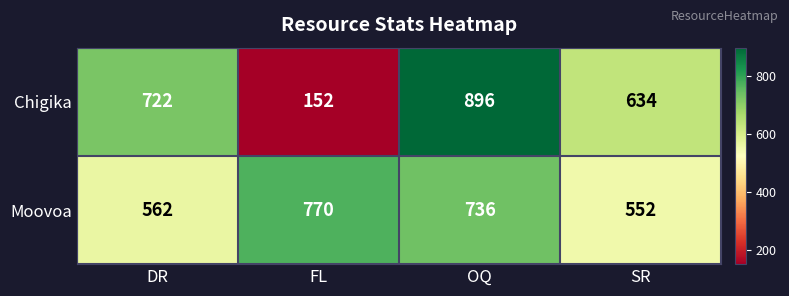

How many categories are shown in the chart?

4